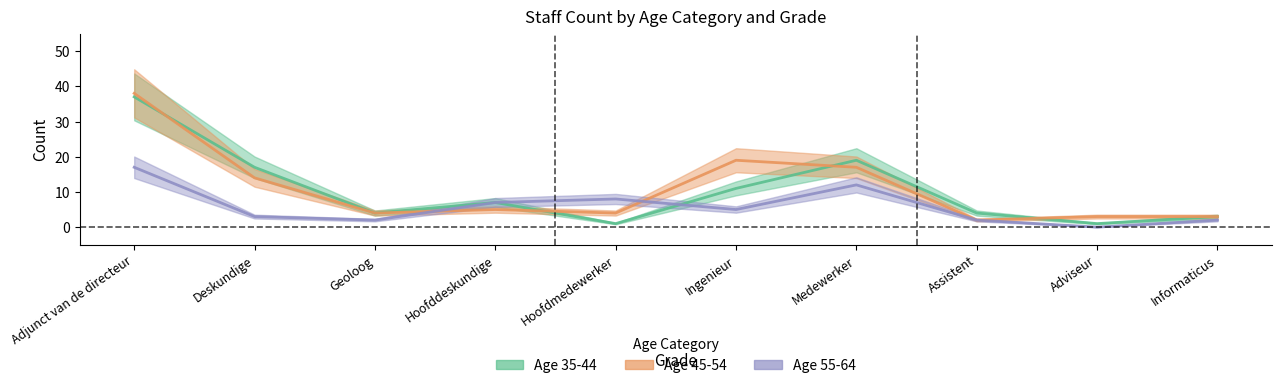

The value of 35-44 at Ingenieur is 18. True or false?

False